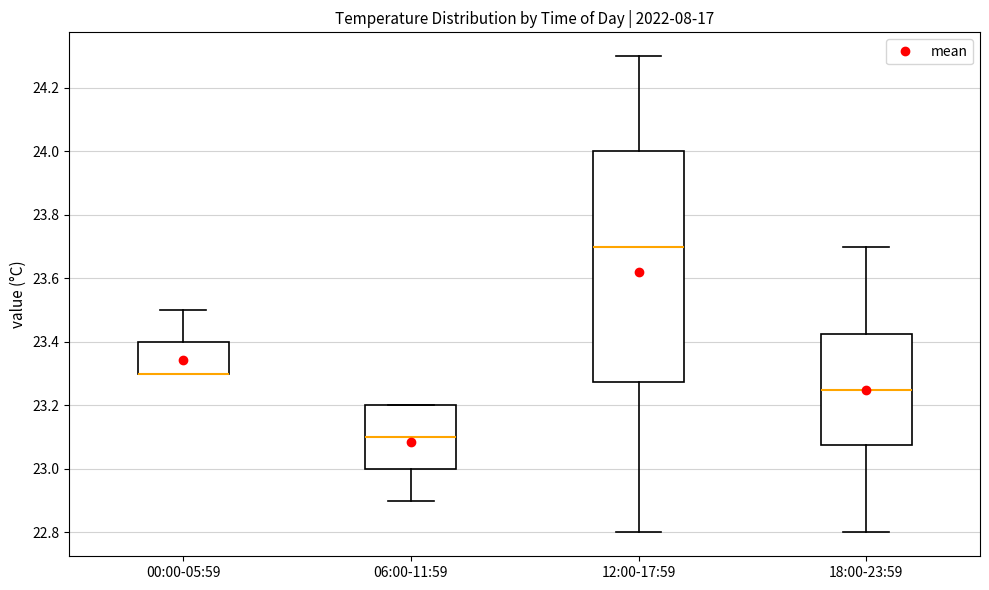

Where is the lower edge of the box for 06:00-11:59 on the y-axis? The values are not printed on the chart, so give them approximately, as read against the axis.

23.00